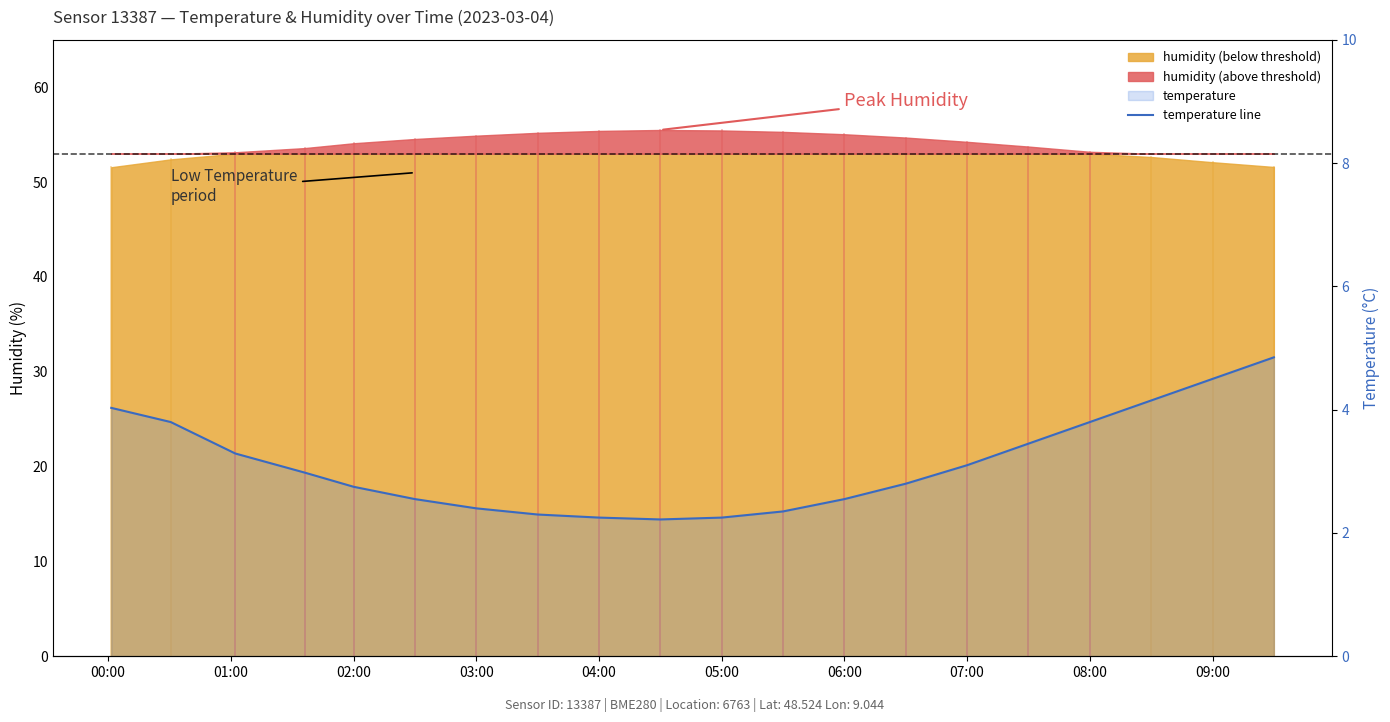

Does the chart display data point markers on the line(s)?

No